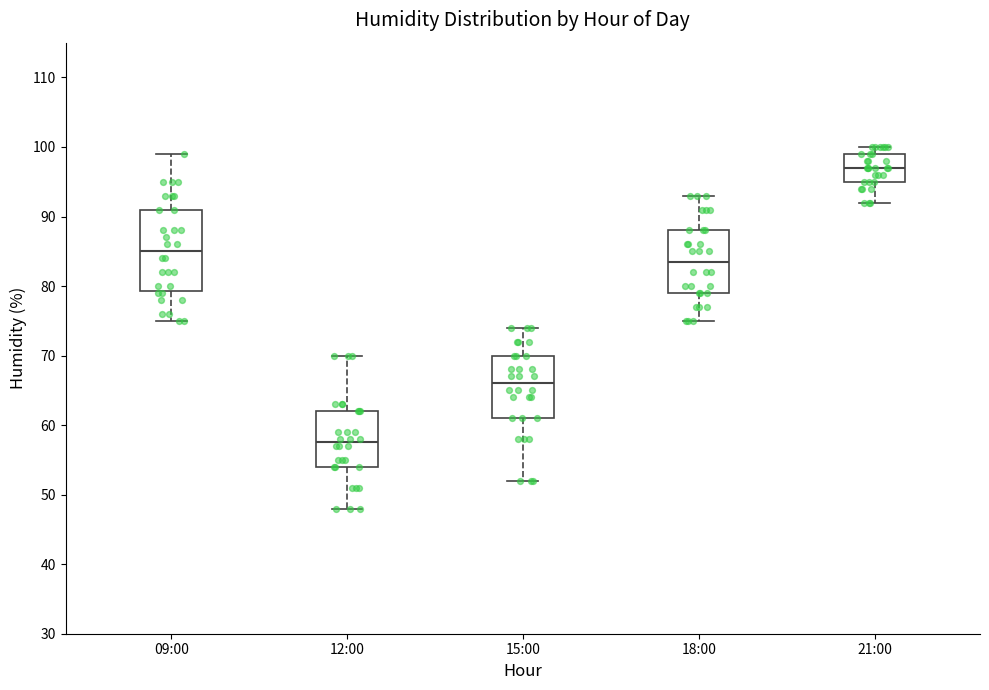

Reading left to right, read every box against the y-axis: the position of its median line, the range the box covers, and the ends of its whiskers. The values are not printed on the chart, so give them approximately, as read against the axis.

09:00: median 85, box 79 to 91, whiskers 75 to 99
12:00: median 58, box 54 to 62, whiskers 48 to 70
15:00: median 66, box 61 to 70, whiskers 52 to 74
18:00: median 84, box 79 to 88, whiskers 75 to 93
21:00: median 97, box 95 to 99, whiskers 92 to 100